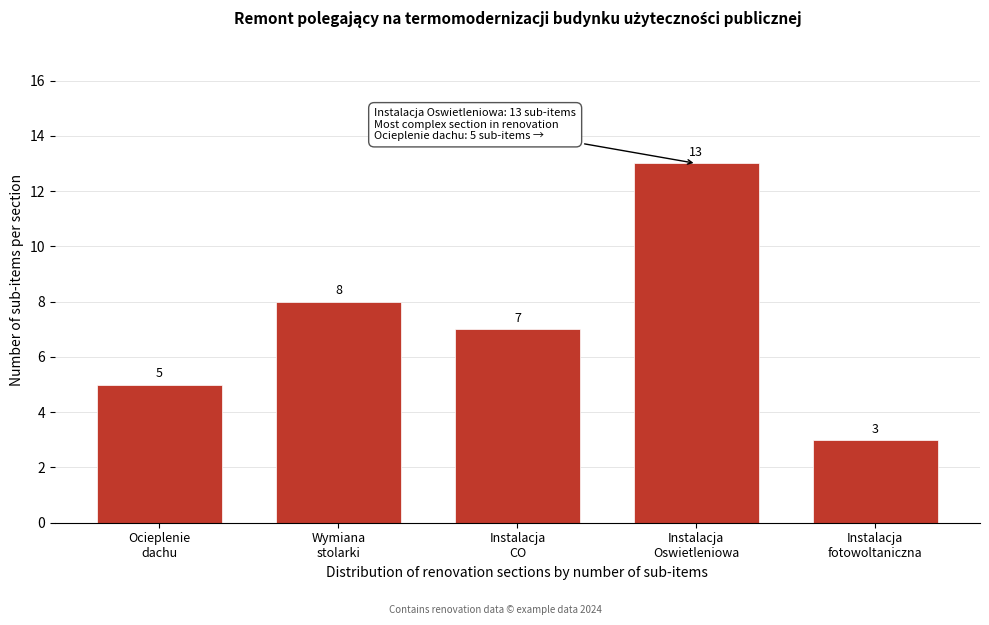

Reading left to right, what are all the values shown in this chart?

5	8	7	13	3